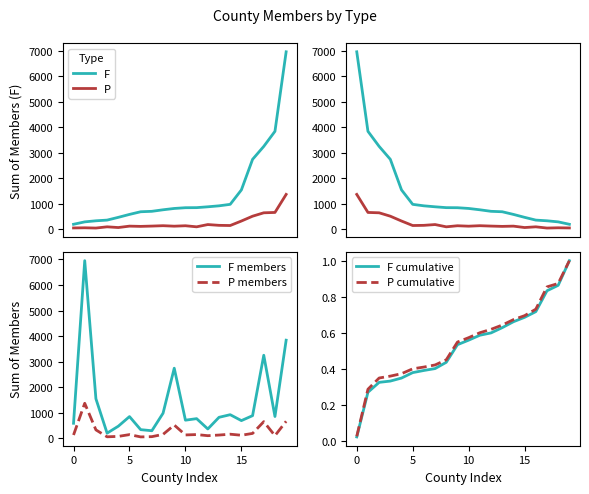

True or false: P cumulative and P members intersect in this chart.

False